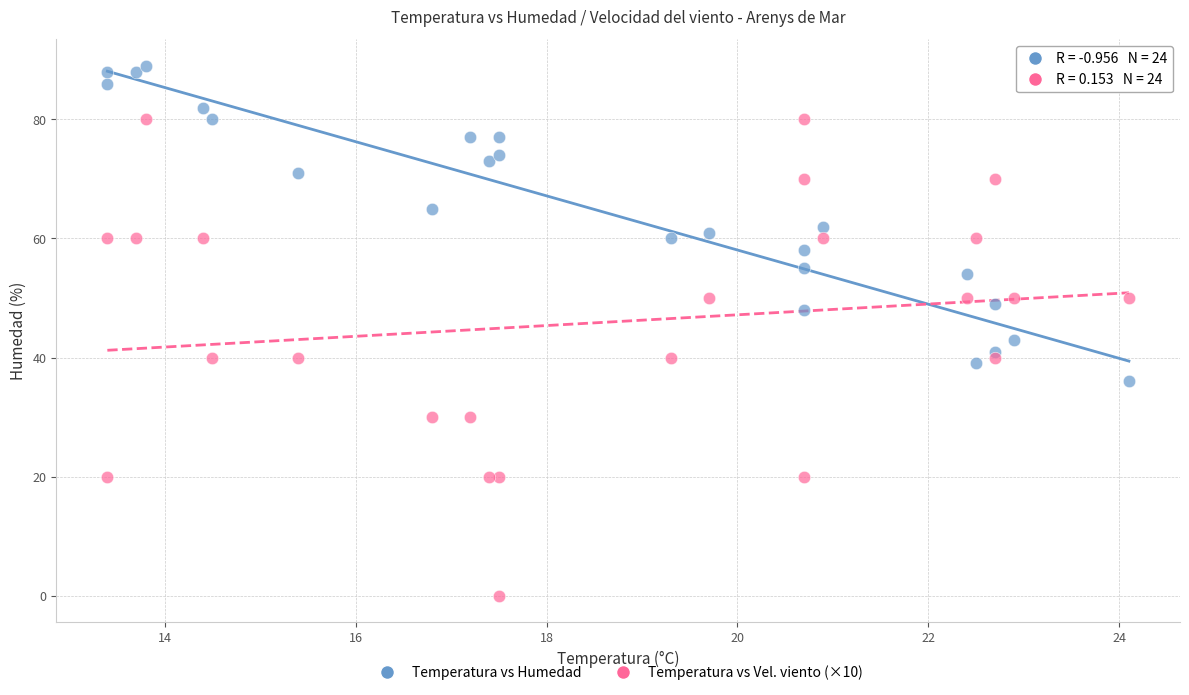

Across all series, what Y value is closest to 44?

43